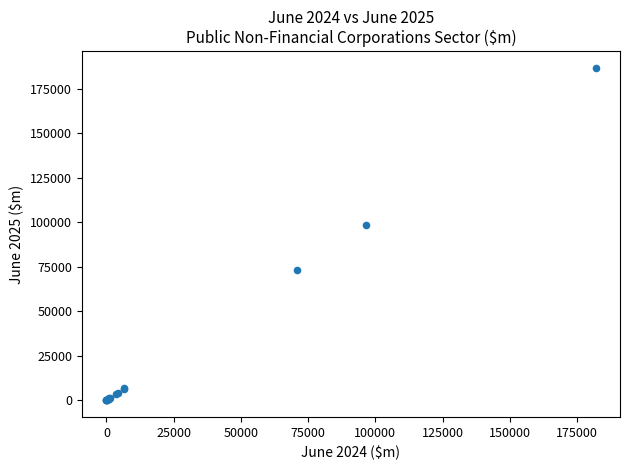

What Y value in the scatter plot is closest to 93364?

98513.6